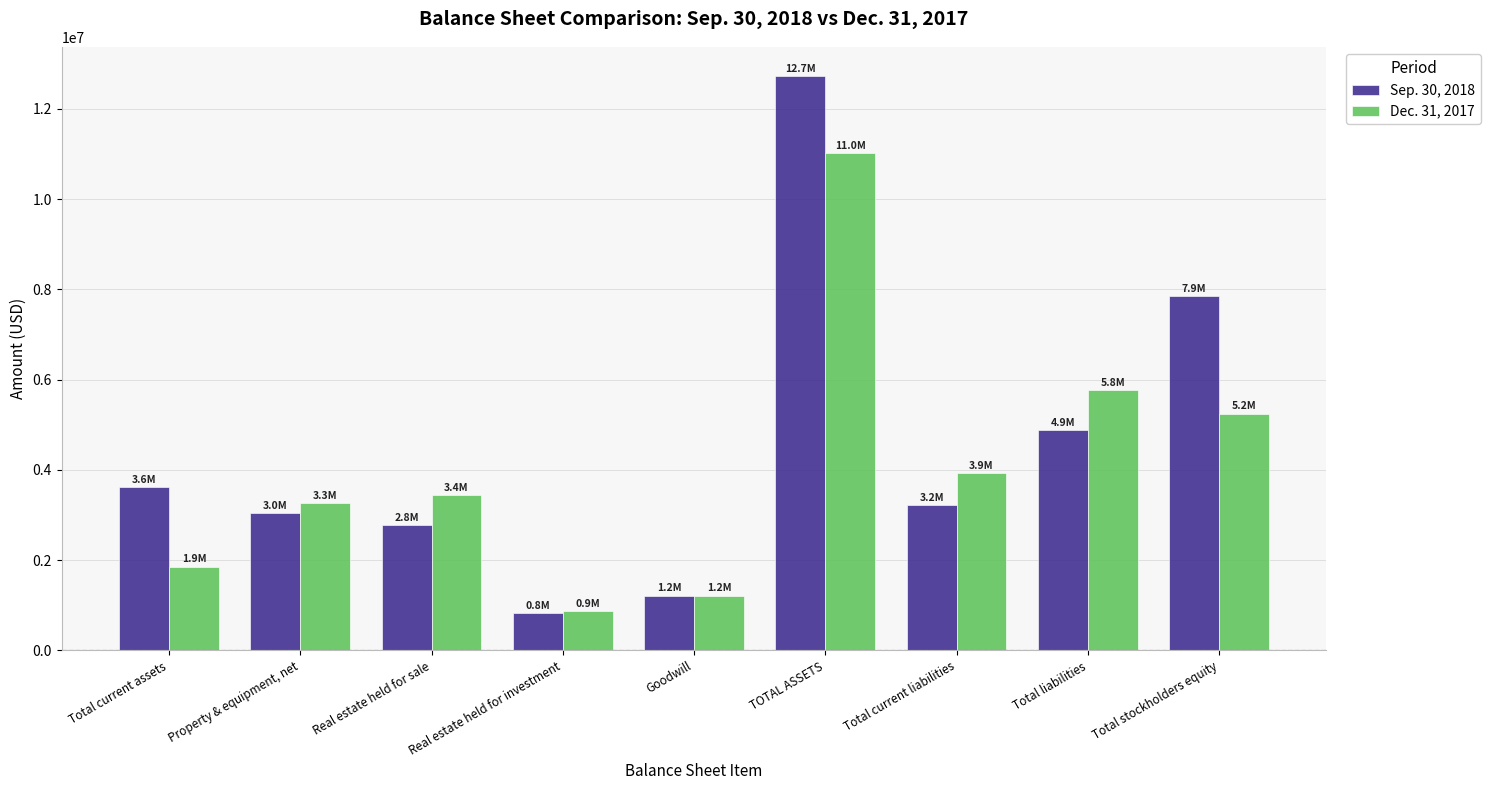

Reading left to right, what are all the values shown in this chart?

Sep. 30, 2018: 3619325	3036088	2767110	824757	1211863	12729293	3223771	4876762	7852531
Dec. 31, 2017: 1853878	3266829	3430641	868984	1211863	11014307	3924079	5766919	5247388